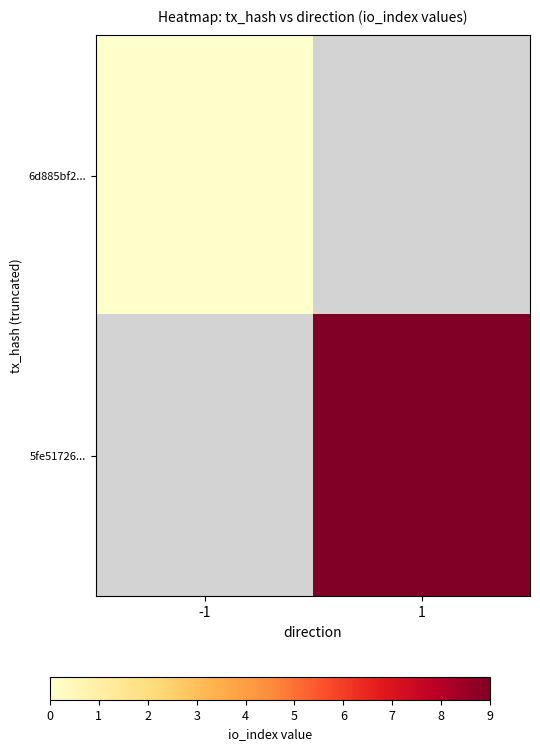

Is it true that 5fe51726... equals 9.0 at 1?

True